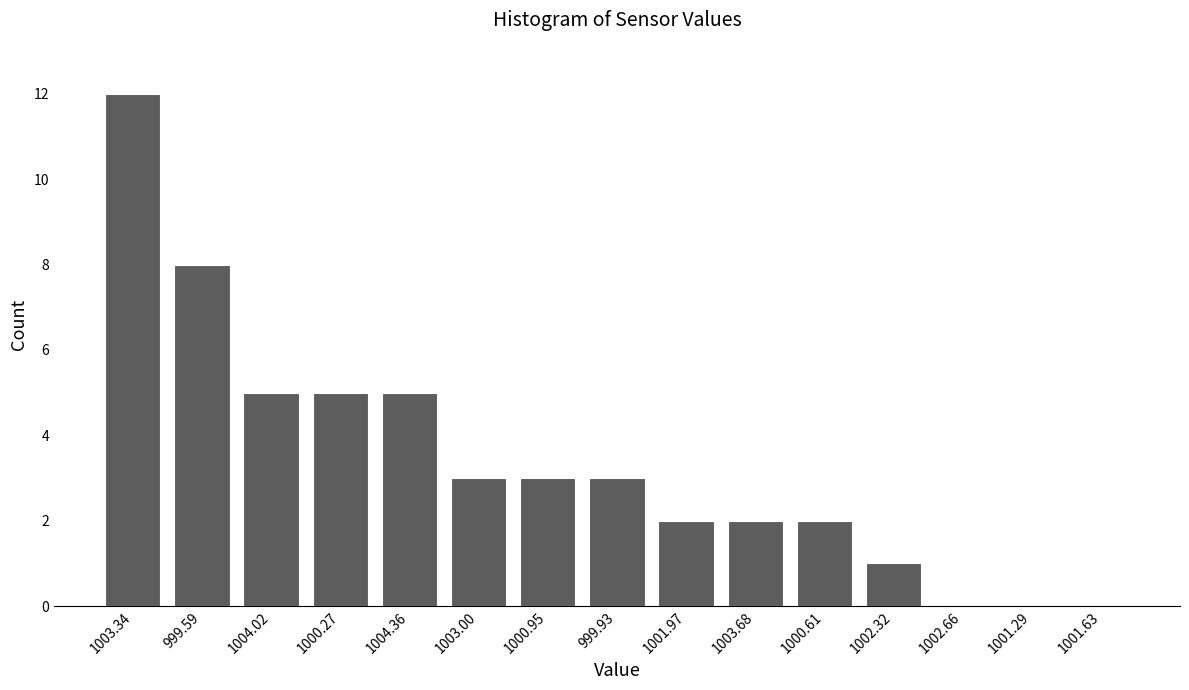

Reading left to right, transcribe all the data shown in this chart.

1003.34=12	999.59=8	1004.02=5	1000.27=5	1004.36=5	1003.00=3	1000.95=3	999.93=3	1001.97=2	1003.68=2	1000.61=2	1002.32=1	1002.66=0	1001.29=0	1001.63=0